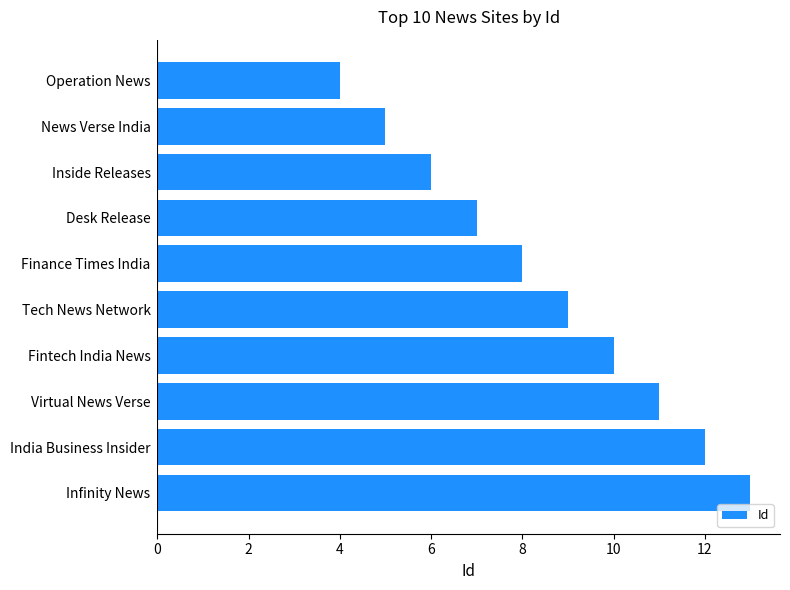

What is the difference between the second highest and second lowest values?

7